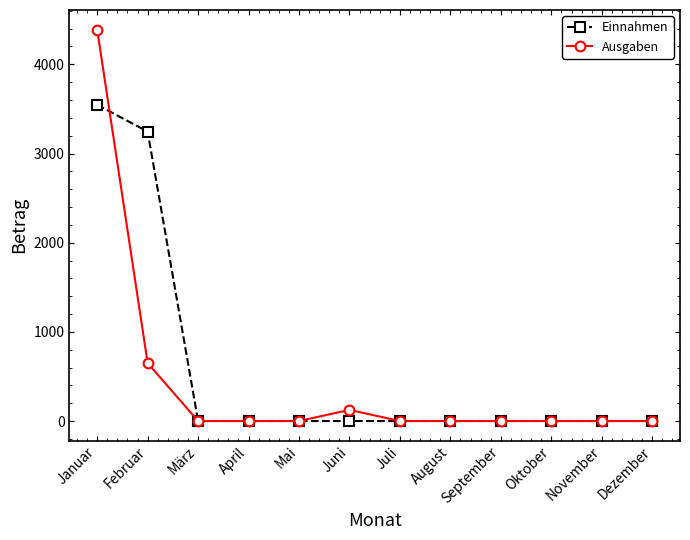

Rank the series by their maximum value, from highest to lowest.

Ausgaben, Einnahmen